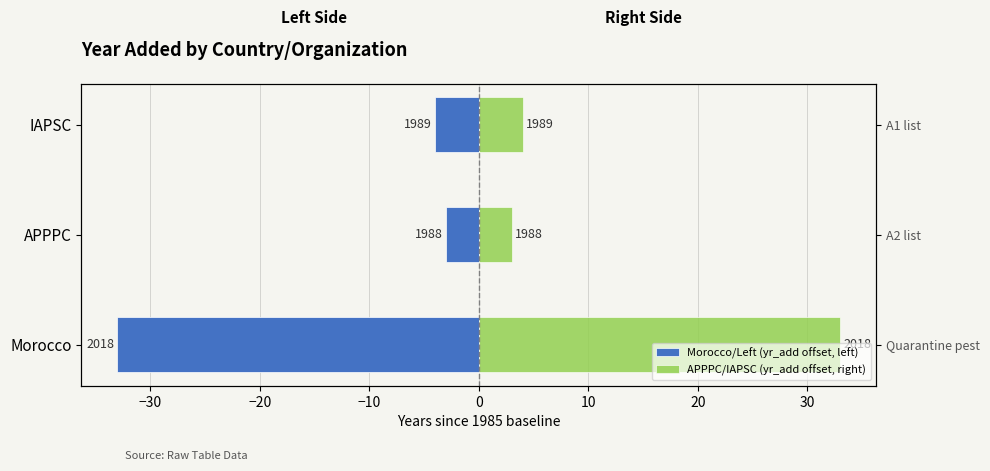

What is the minimum value for APPPC/IAPSC (yr_add offset, right)?

3